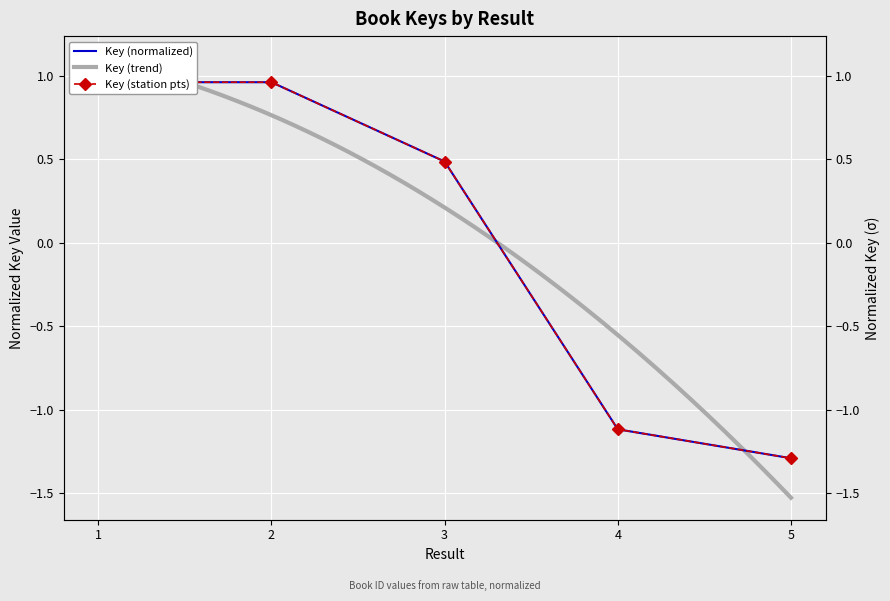

Which has a higher value, 1 or 4?

1